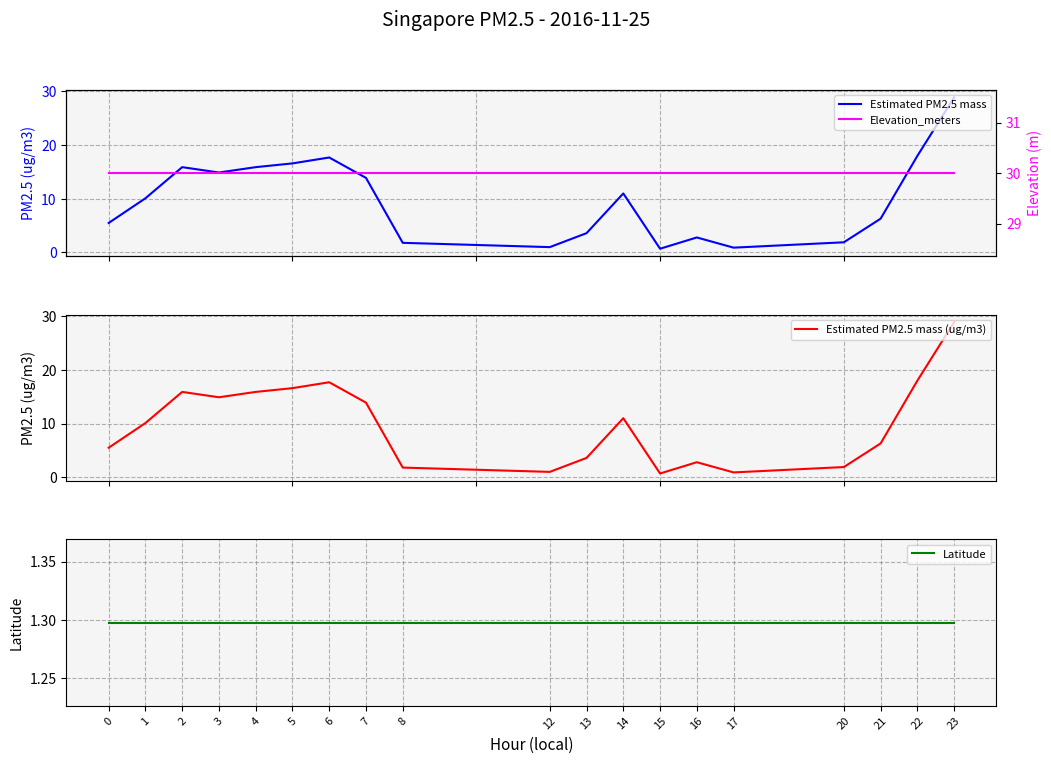

At 15, list the series in order from smallest to largest.

Estimated PM2.5 mass, Estimated PM2.5 mass (ug/m3), Latitude, Elevation_meters